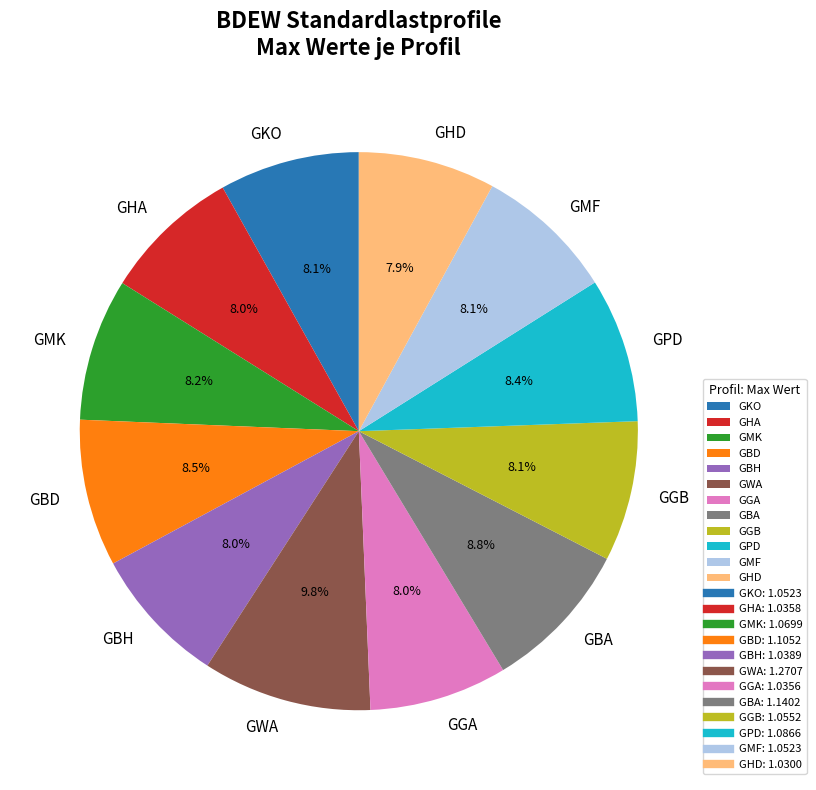

What portion of the pie excludes GHA?

92.0%